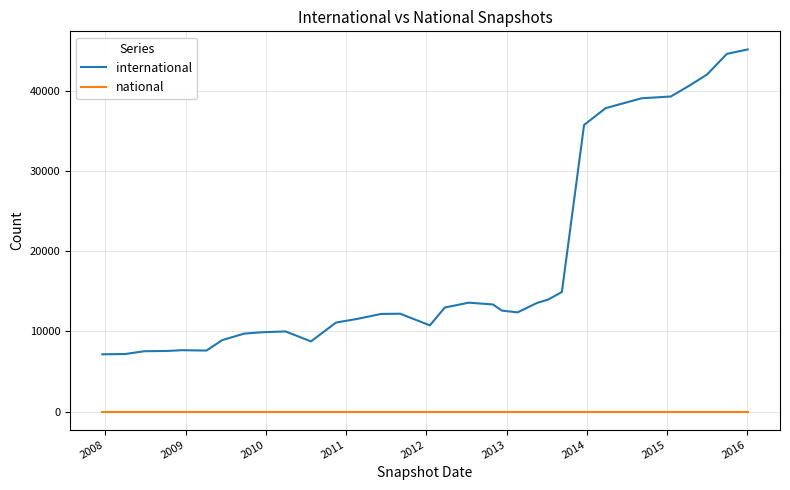

Which series has the largest total across all categories?

international